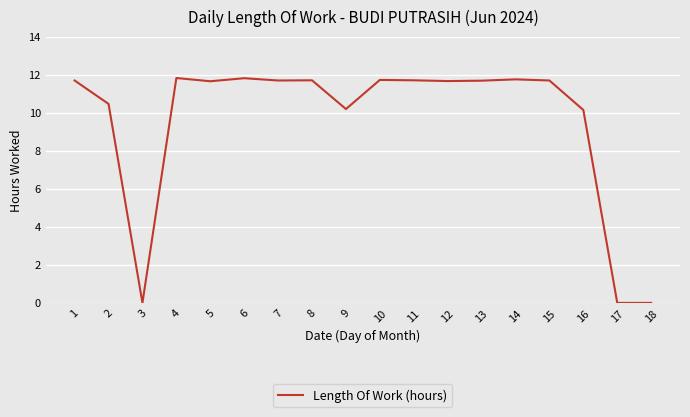

What is the sum of the values at 3 and 5?

11.7